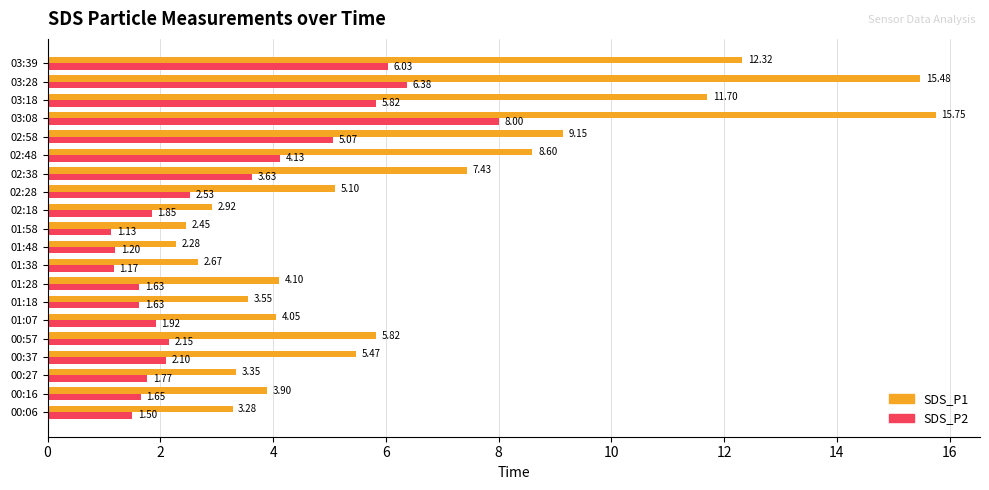

Between 01:58 and 02:38, which series saw the biggest shift?

SDS_P1